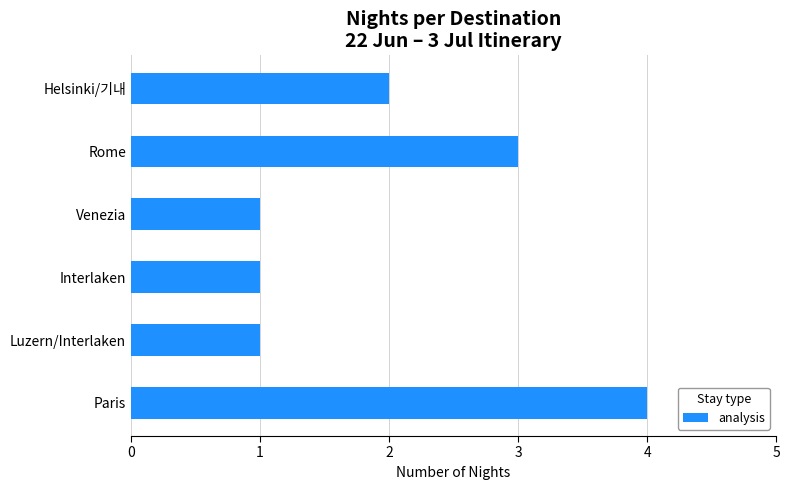

What is the maximum value shown in the chart?

4